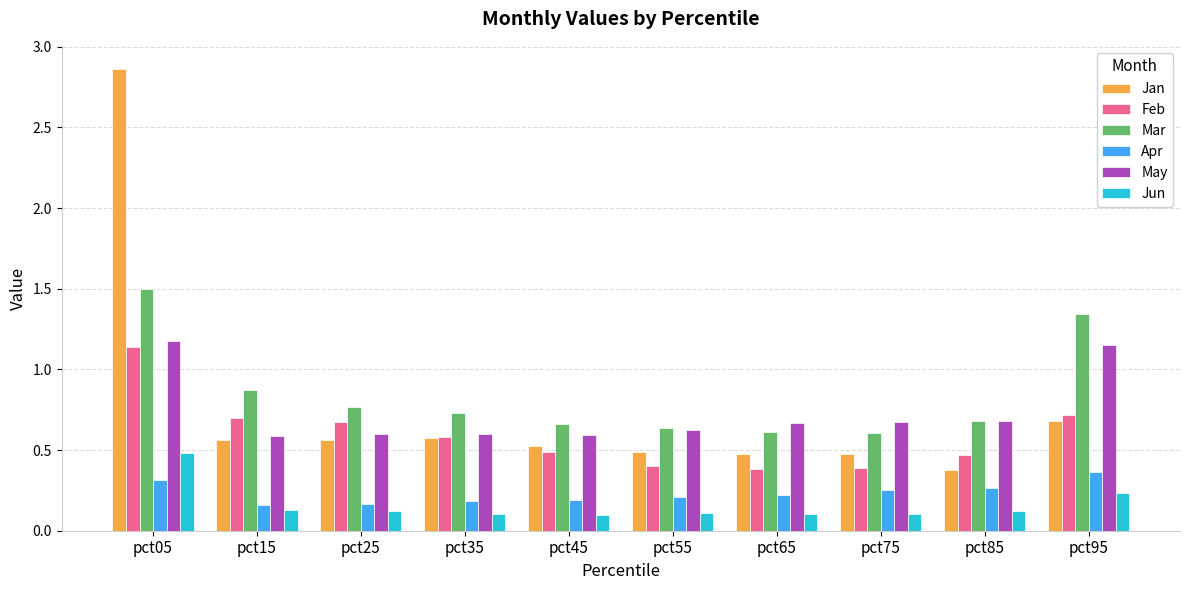

What is the sum of all Jan values?

7.6